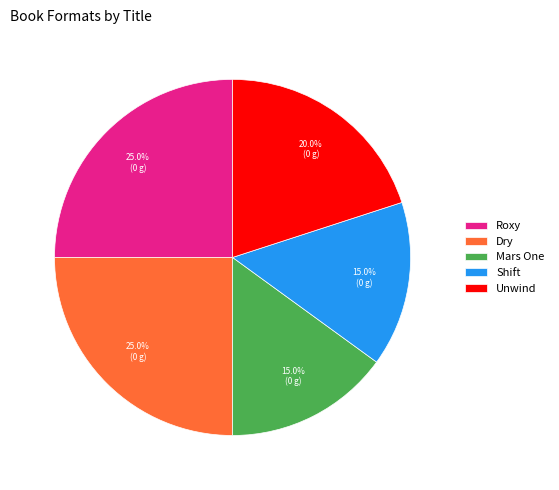

Count the number of slices in the pie.

5